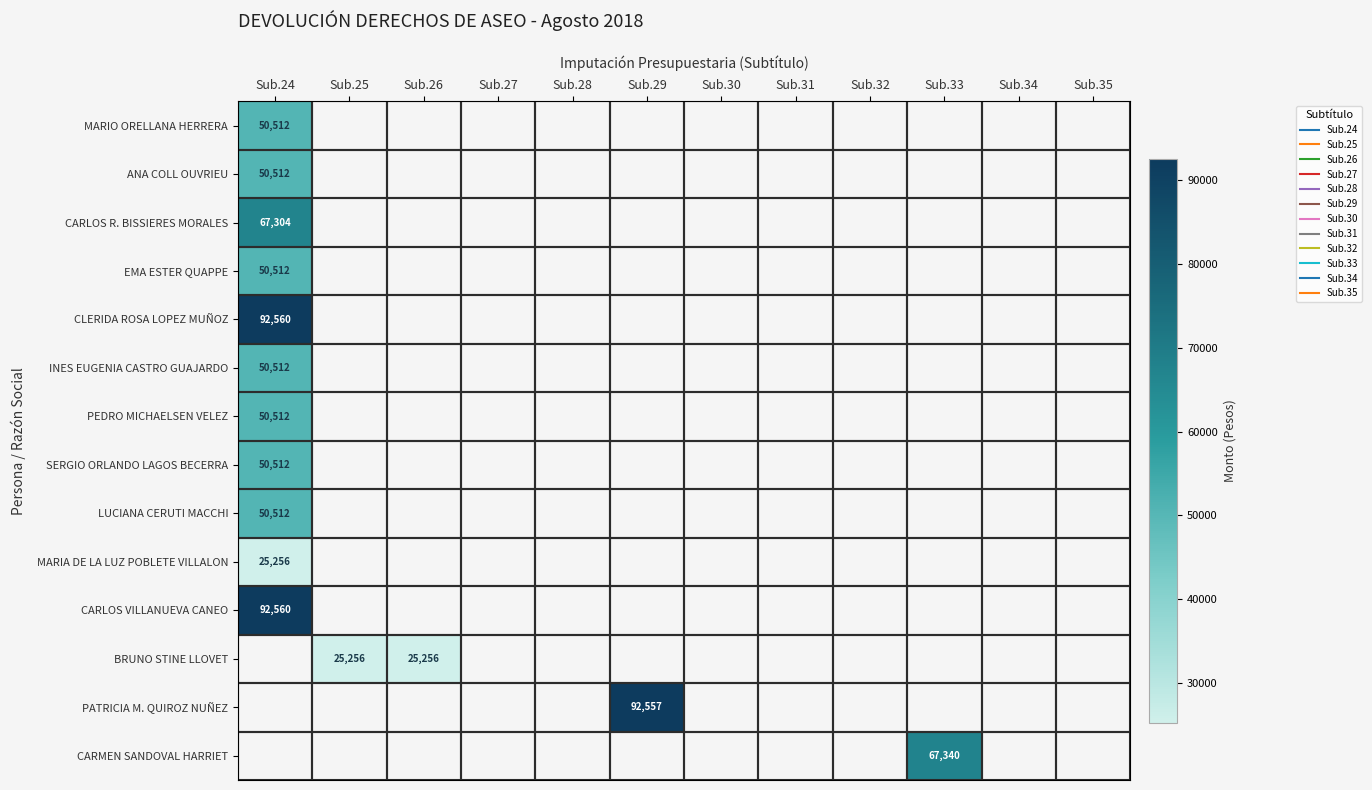

Which category has the highest value across all series?

Sub.24